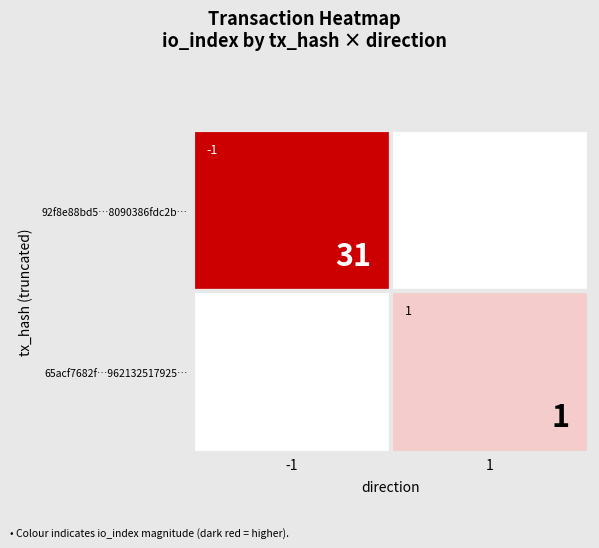

At how many categories does at least one series exceed 0?

2